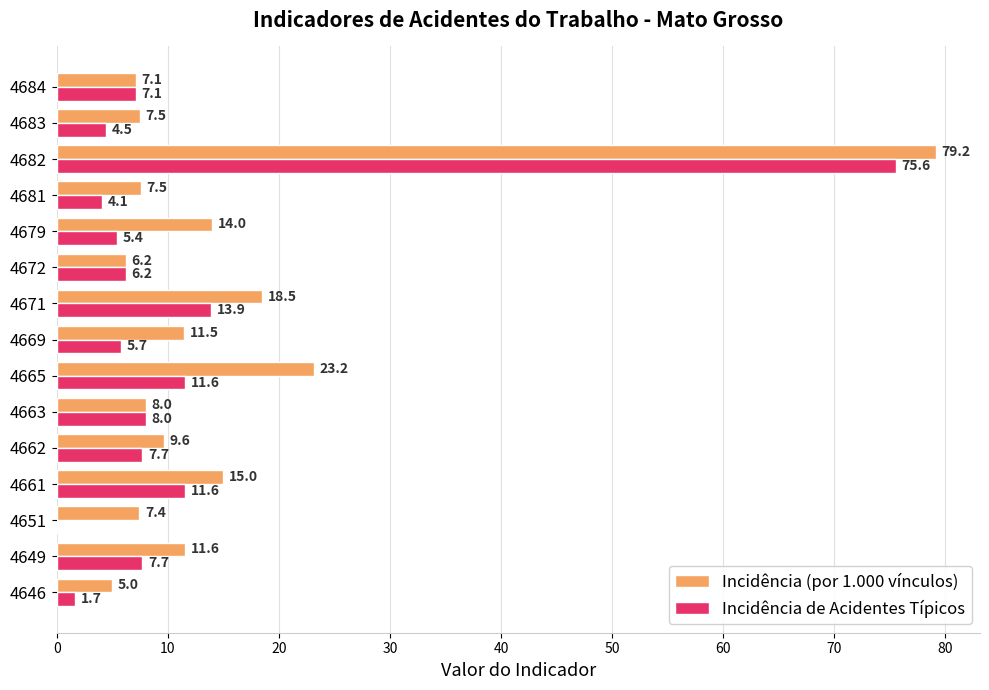

What is the total value across all series at 4682?

154.8